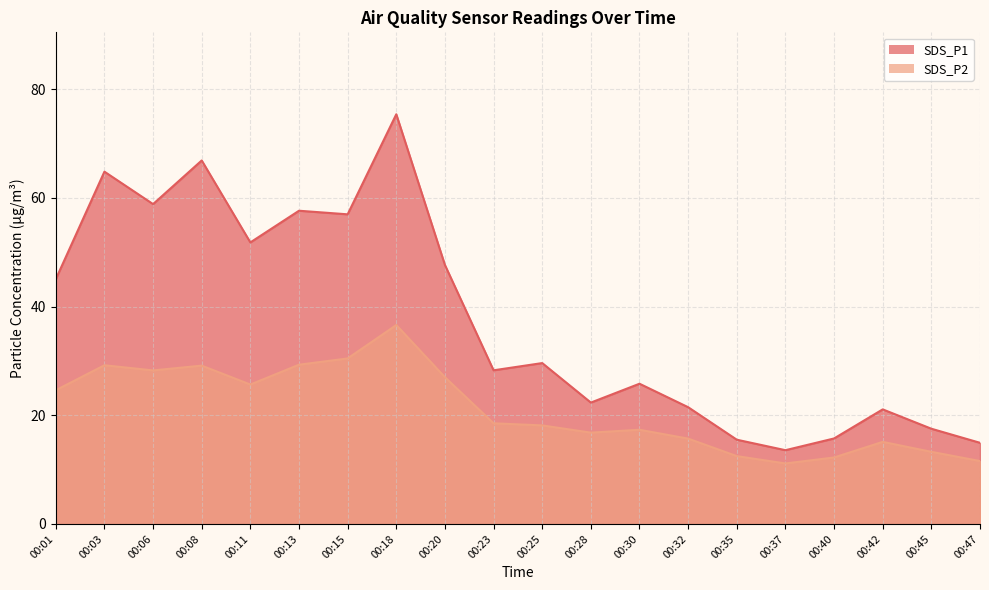

Rank the series by their maximum value, from highest to lowest.

SDS_P1, SDS_P2